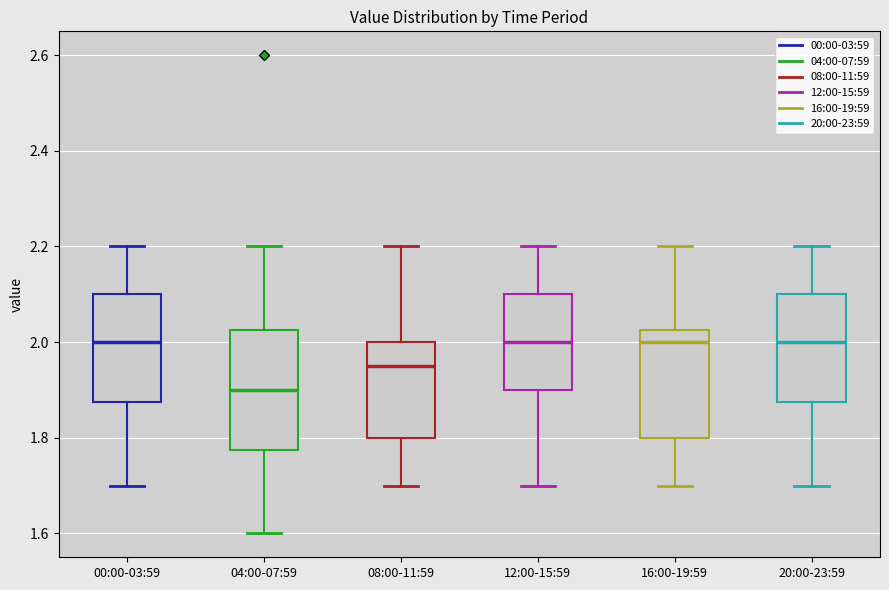

Reading left to right, read every box against the y-axis: the position of its median line, the range the box covers, and the ends of its whiskers. The values are not printed on the chart, so give them approximately, as read against the axis.

00:00-03:59: median 2.00, box 1.88 to 2.10, whiskers 1.70 to 2.20
04:00-07:59: median 1.90, box 1.78 to 2.02, whiskers 1.60 to 2.20
08:00-11:59: median 1.96, box 1.80 to 2.00, whiskers 1.70 to 2.20
12:00-15:59: median 2.00, box 1.90 to 2.10, whiskers 1.70 to 2.20
16:00-19:59: median 2.00, box 1.80 to 2.02, whiskers 1.70 to 2.20
20:00-23:59: median 2.00, box 1.88 to 2.10, whiskers 1.70 to 2.20